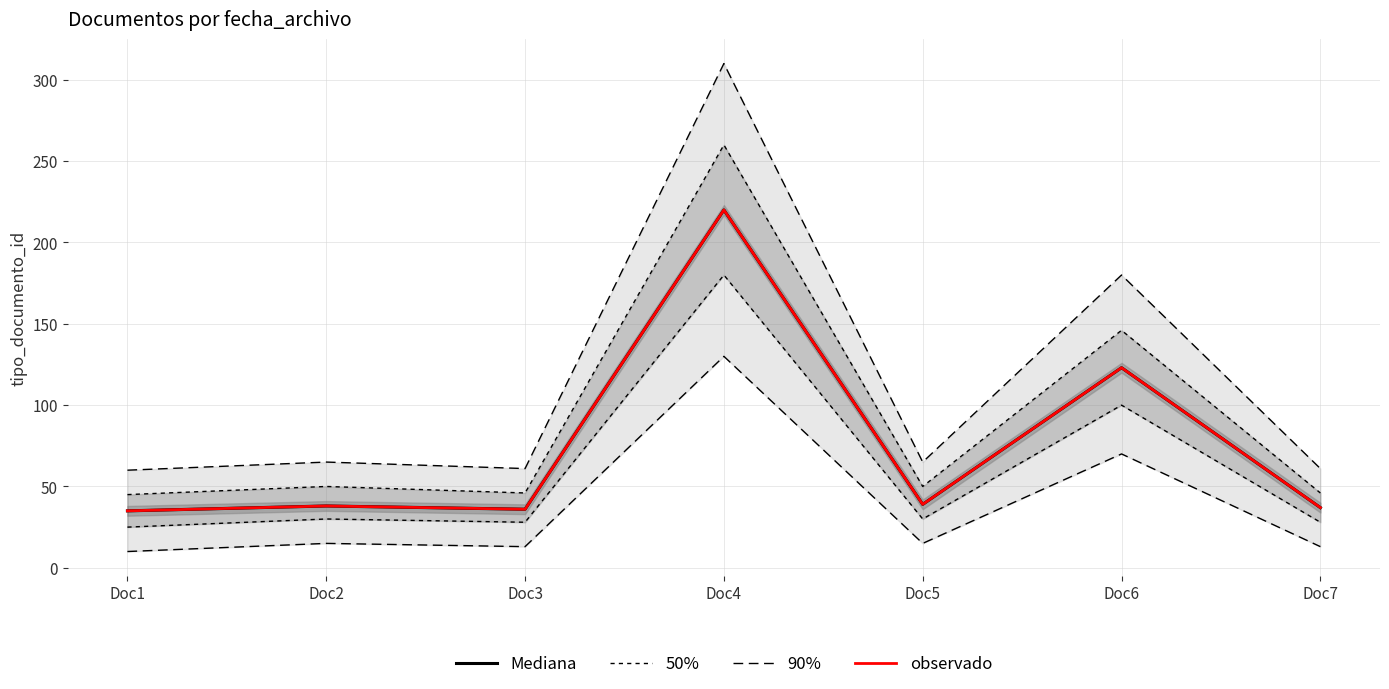

Where is observado nearest to the value 127?

Doc6